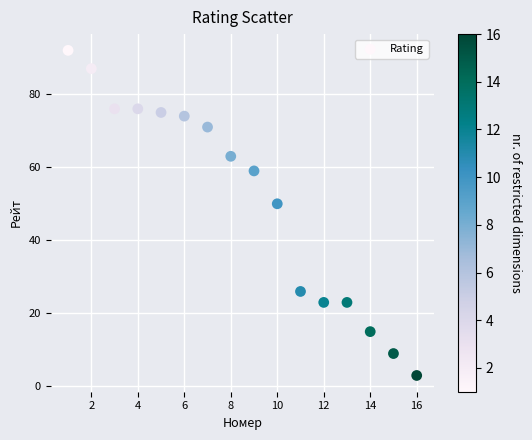

What is the range of Y values (max minus min)?

89